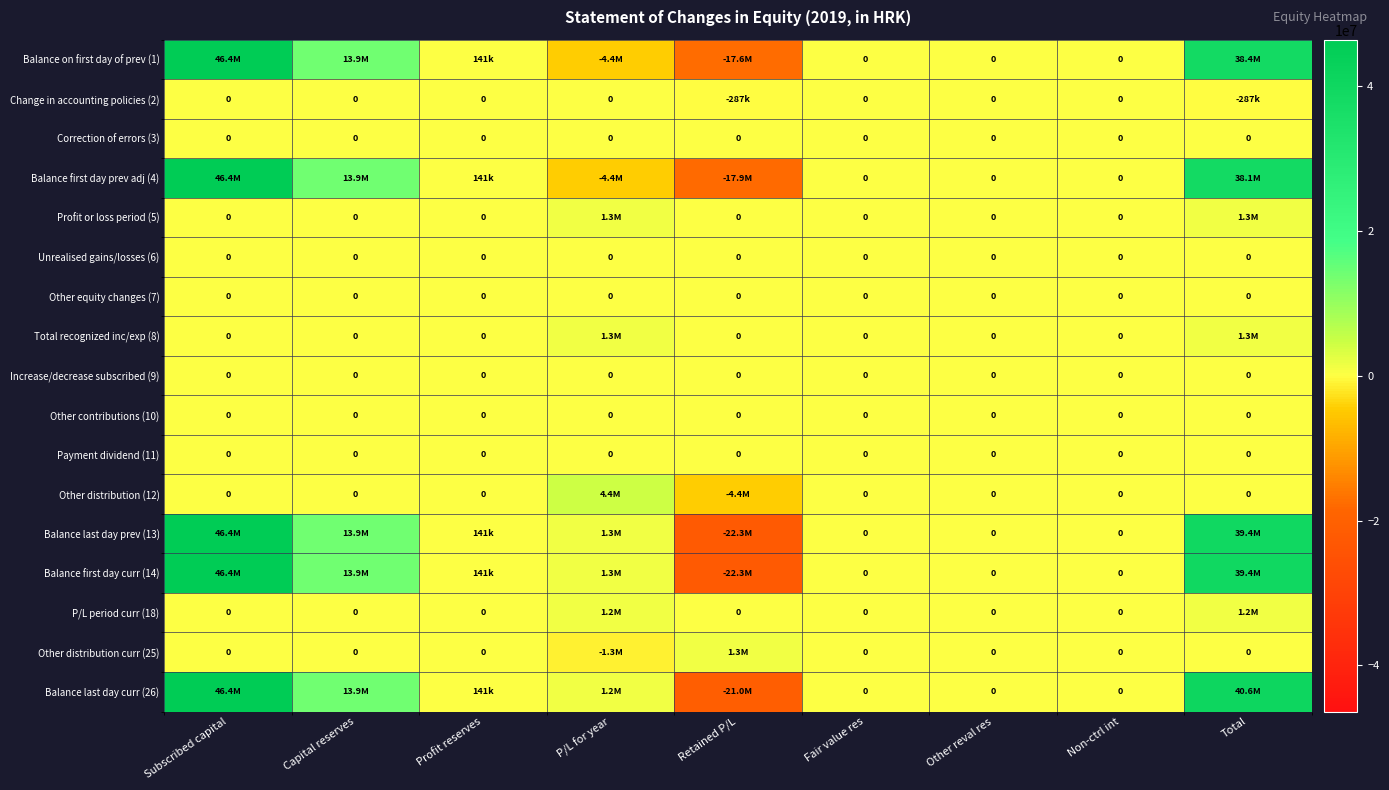

Which series changed the most between Non-ctrl int and Total?

Balance last day curr (26)